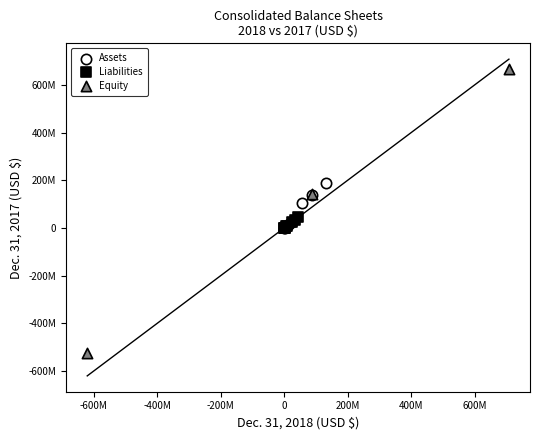

What are all the series names shown in the legend?

Assets, Liabilities, Equity